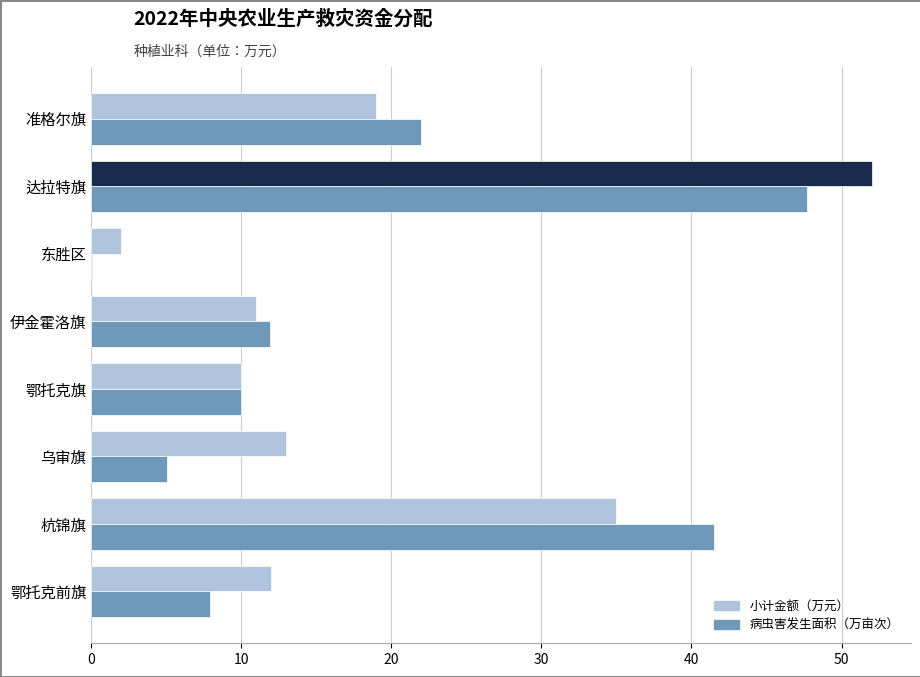

What is the sum of all 小计金额（万元） values?

154.0